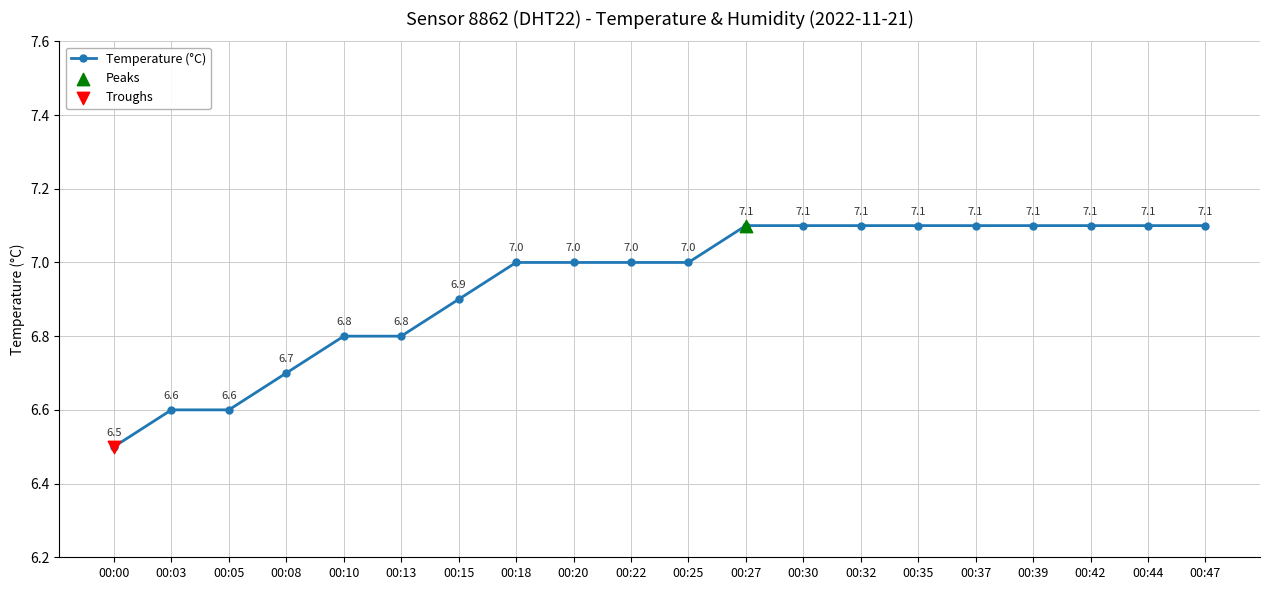

What is the change in value from 00:00 to 00:32?

+0.6